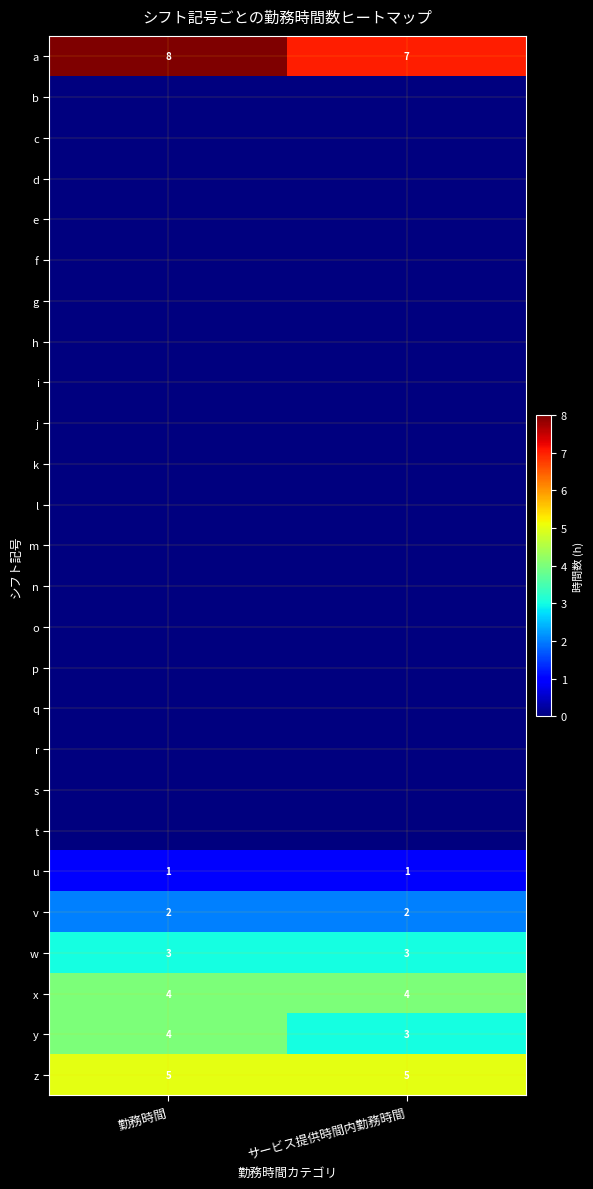

Read the a value at 勤務時間.

8